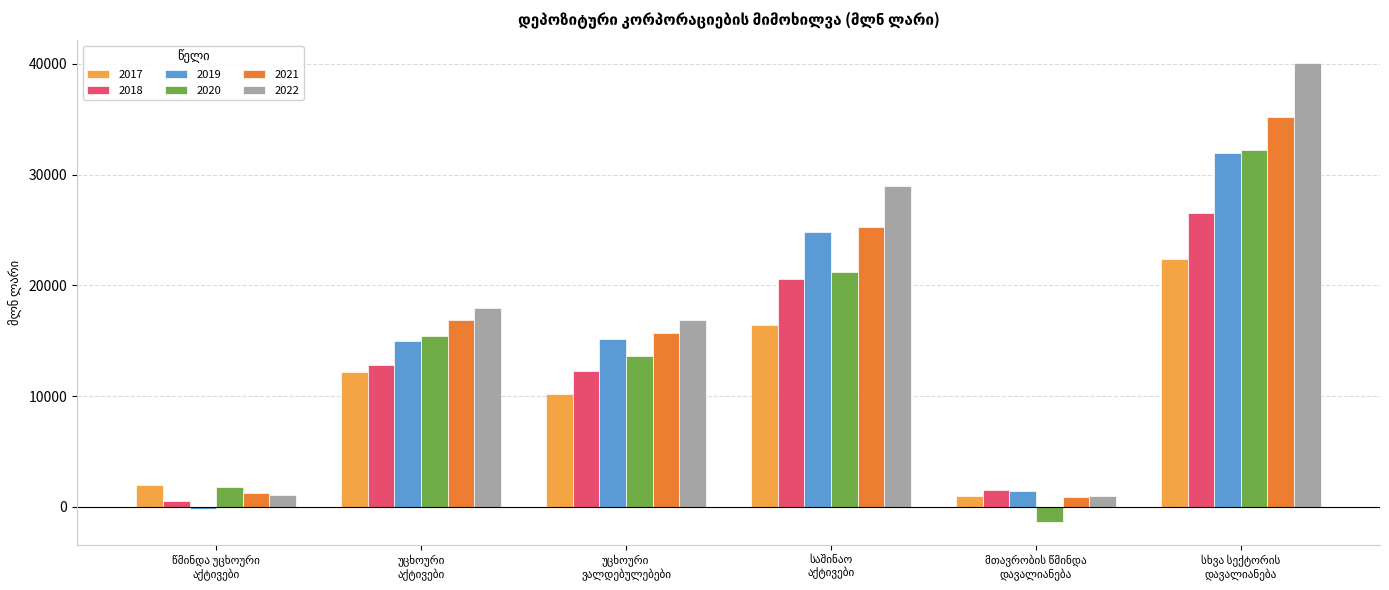

Which series has the largest range (max minus min)?

2022